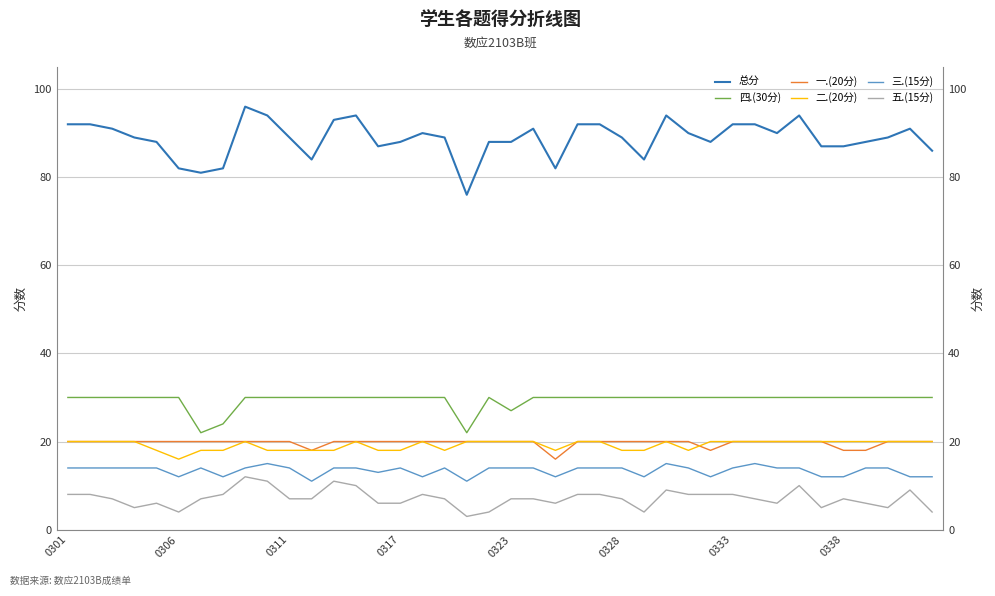

What is the difference between the highest and lowest values at 14?

81